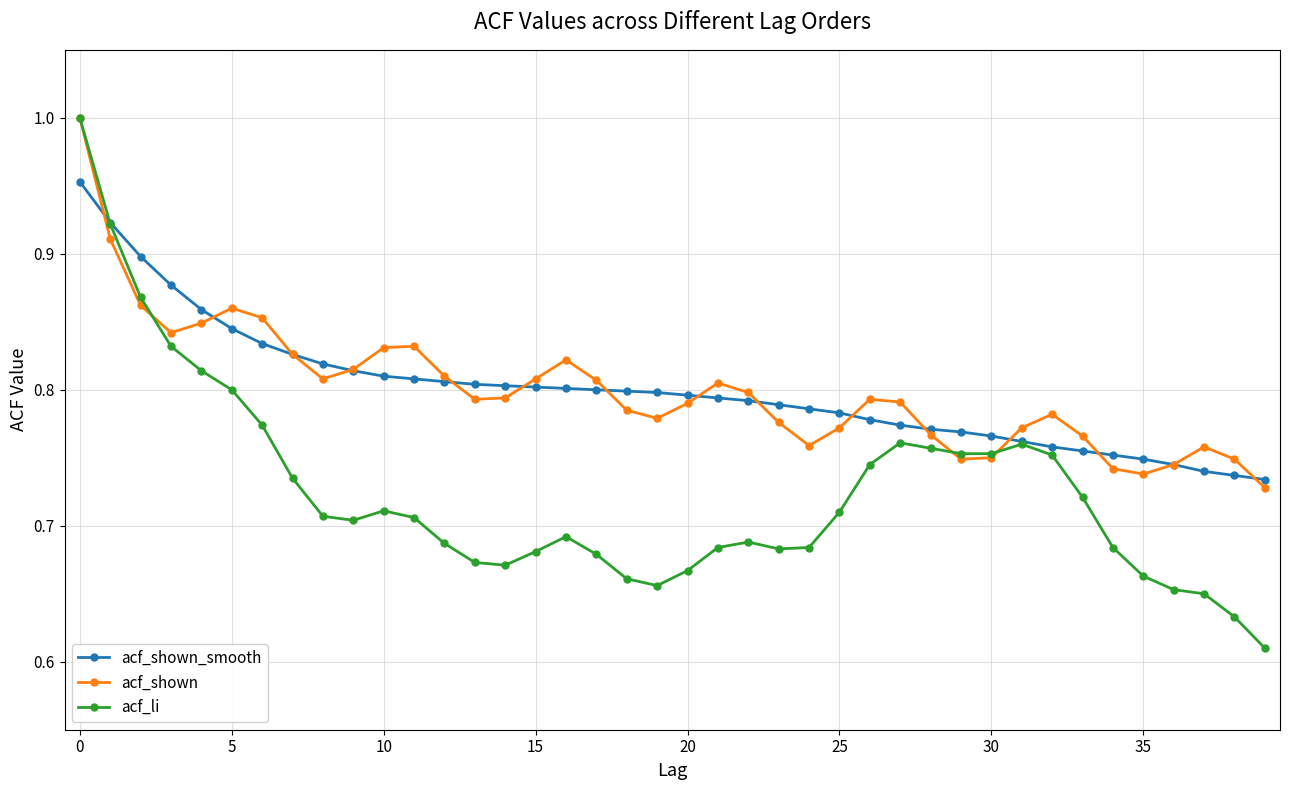

What is the sum of all acf_shown_smooth values?

32.0